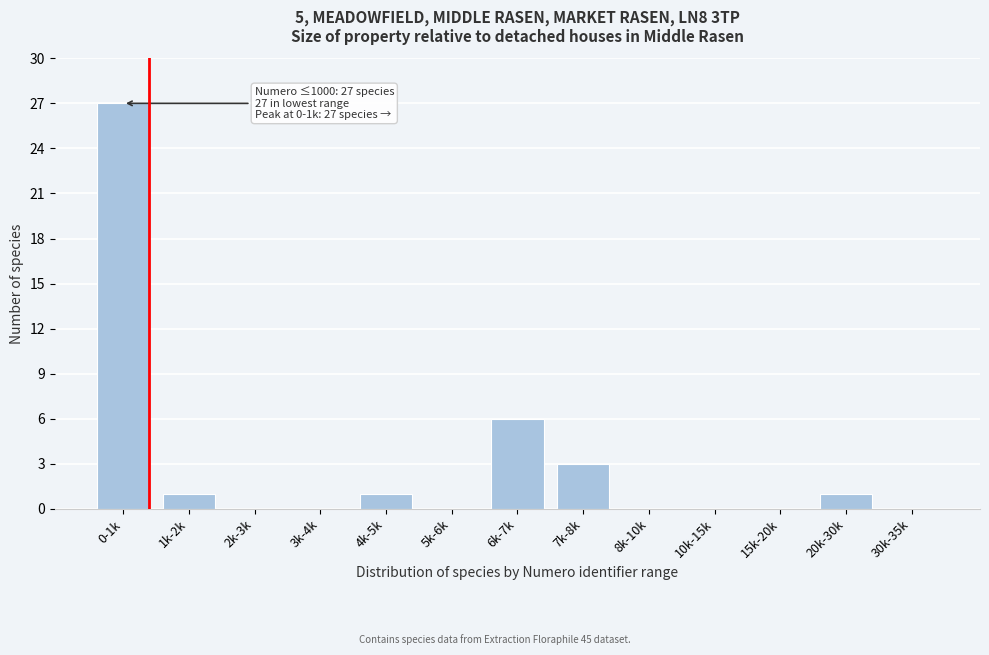

Reading left to right, transcribe all the data shown in this chart.

0-1k=27	1k-2k=1	2k-3k=0	3k-4k=0	4k-5k=1	5k-6k=0	6k-7k=6	7k-8k=3	8k-10k=0	10k-15k=0	15k-20k=0	20k-30k=1	30k-35k=0